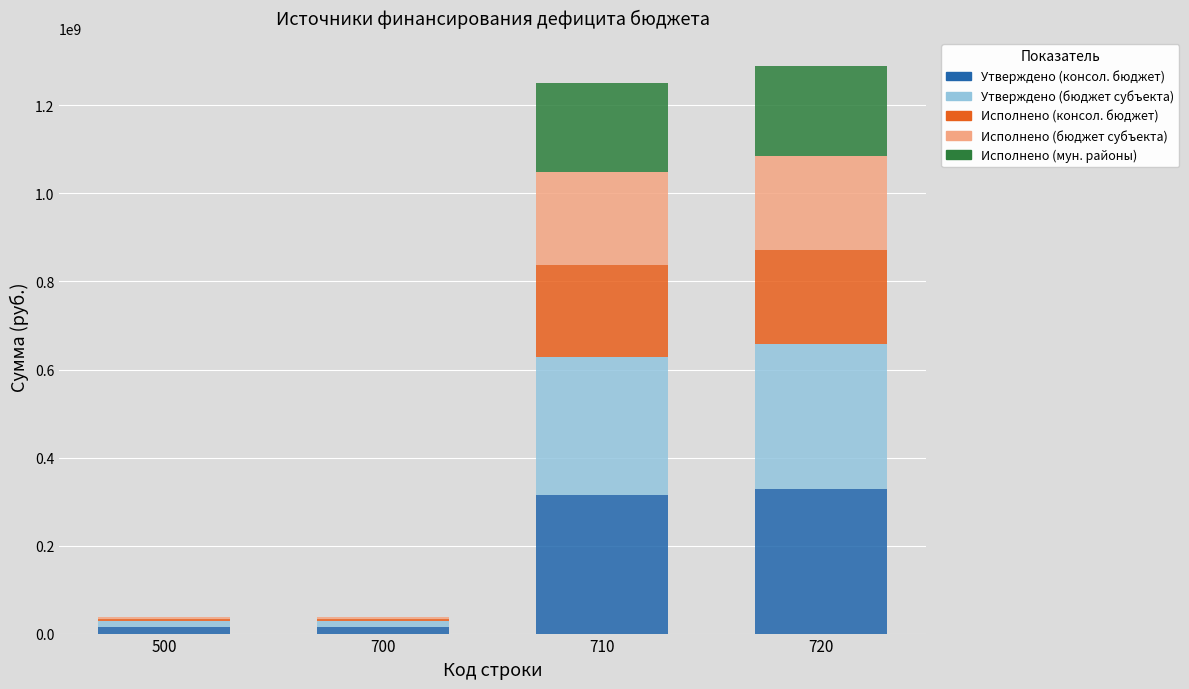

What is the total value across all series at 710?

1250279121.9